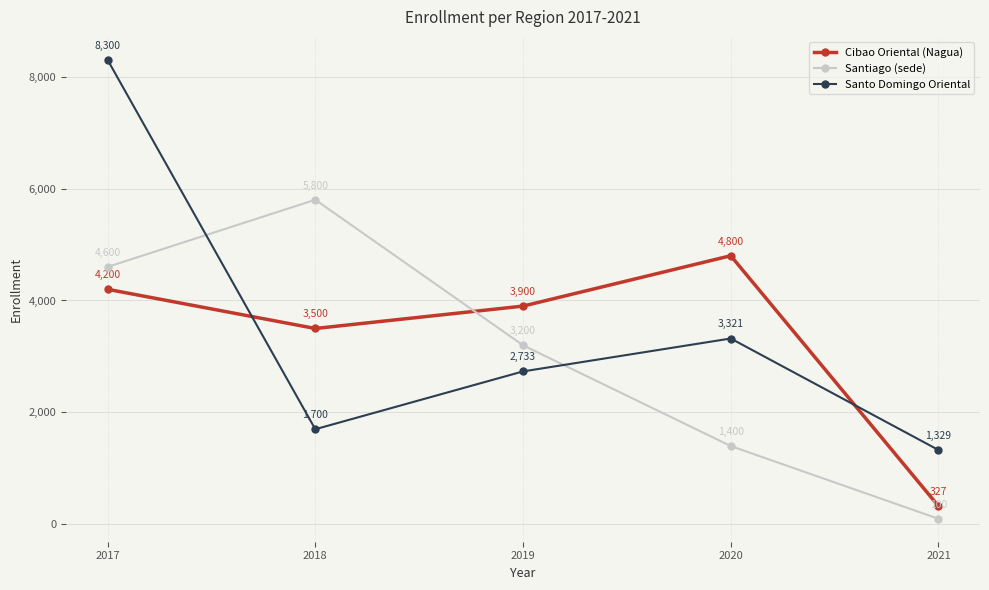

The value of Santiago (sede) at 2019 is 2159. True or false?

False